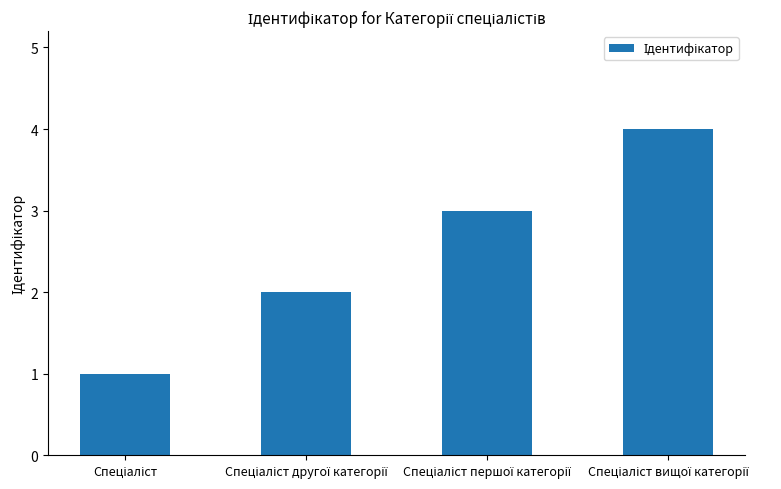

What is the maximum value shown in the chart?

4